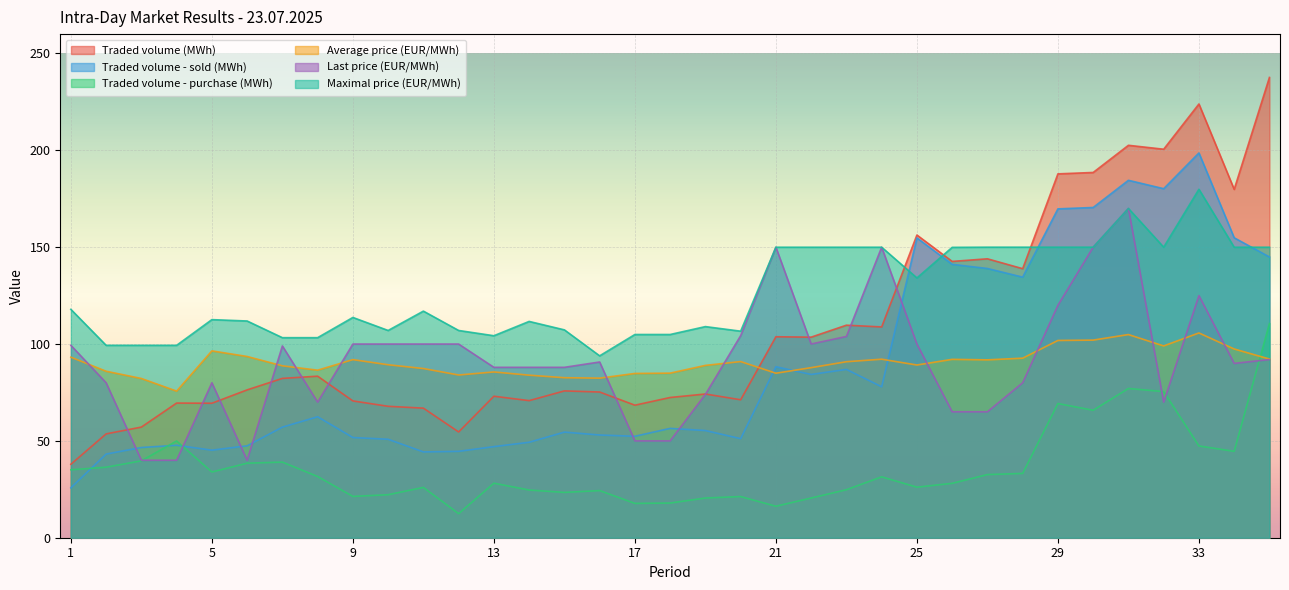

Count the number of data series in this chart.

6